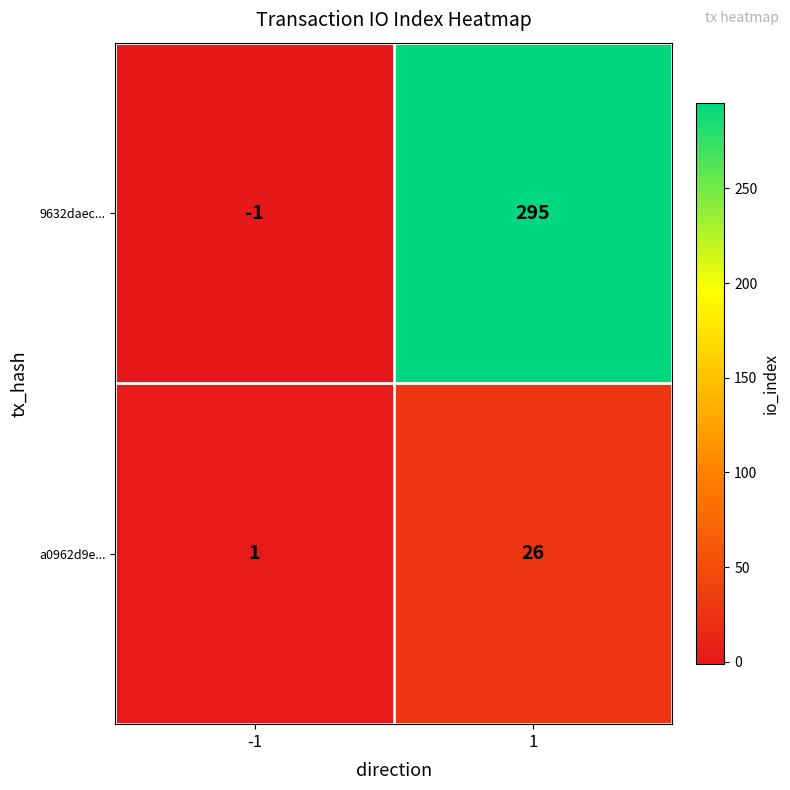

What is the maximum value shown in the chart?

295